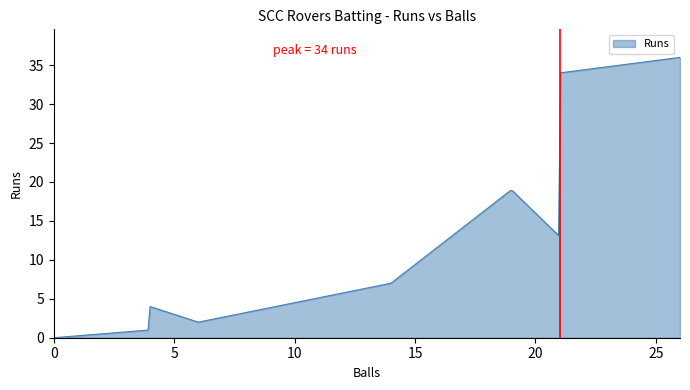

What is the greatest value displayed?

36.0